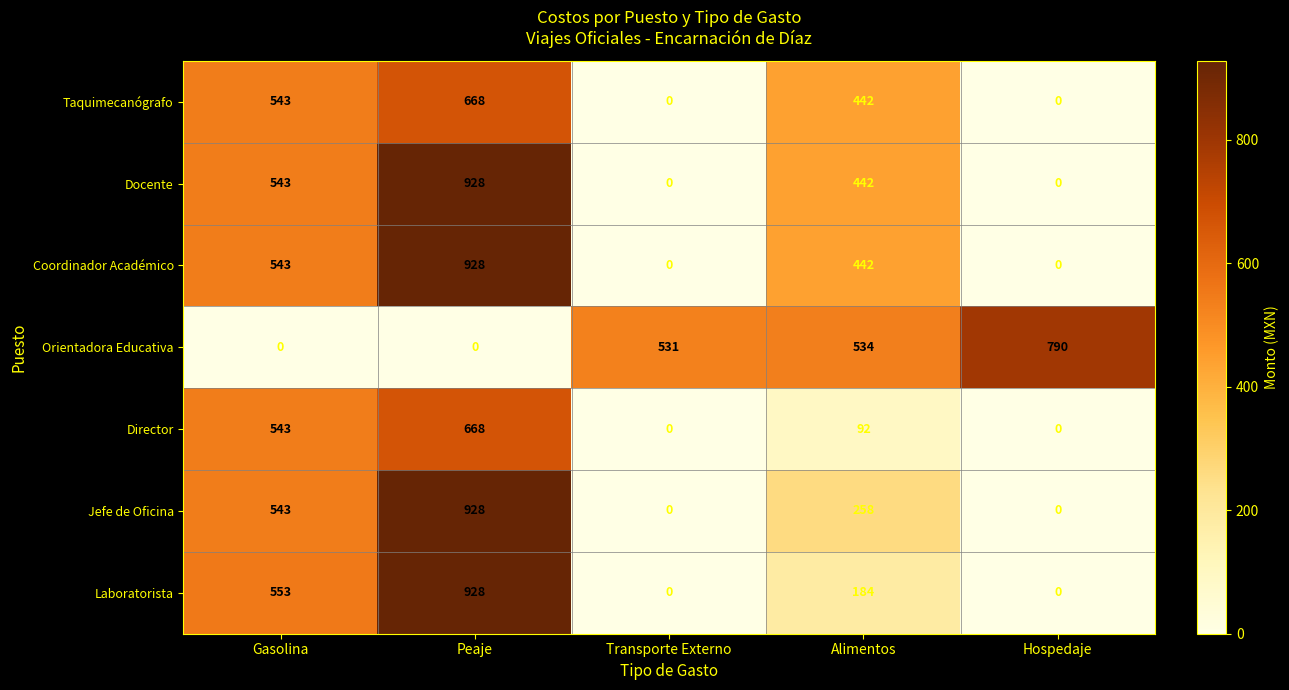

The Laboratorista series shows 850 at Gasolina. True or false?

False